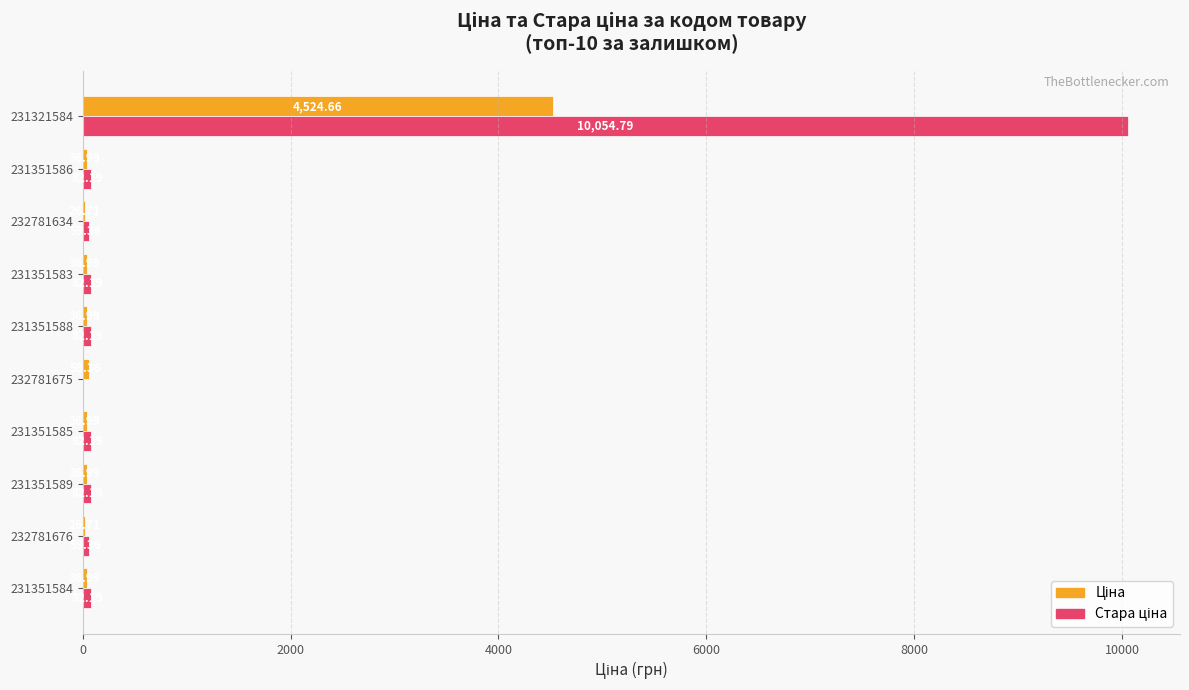

What is the total value across all series at 232781634?

86.1